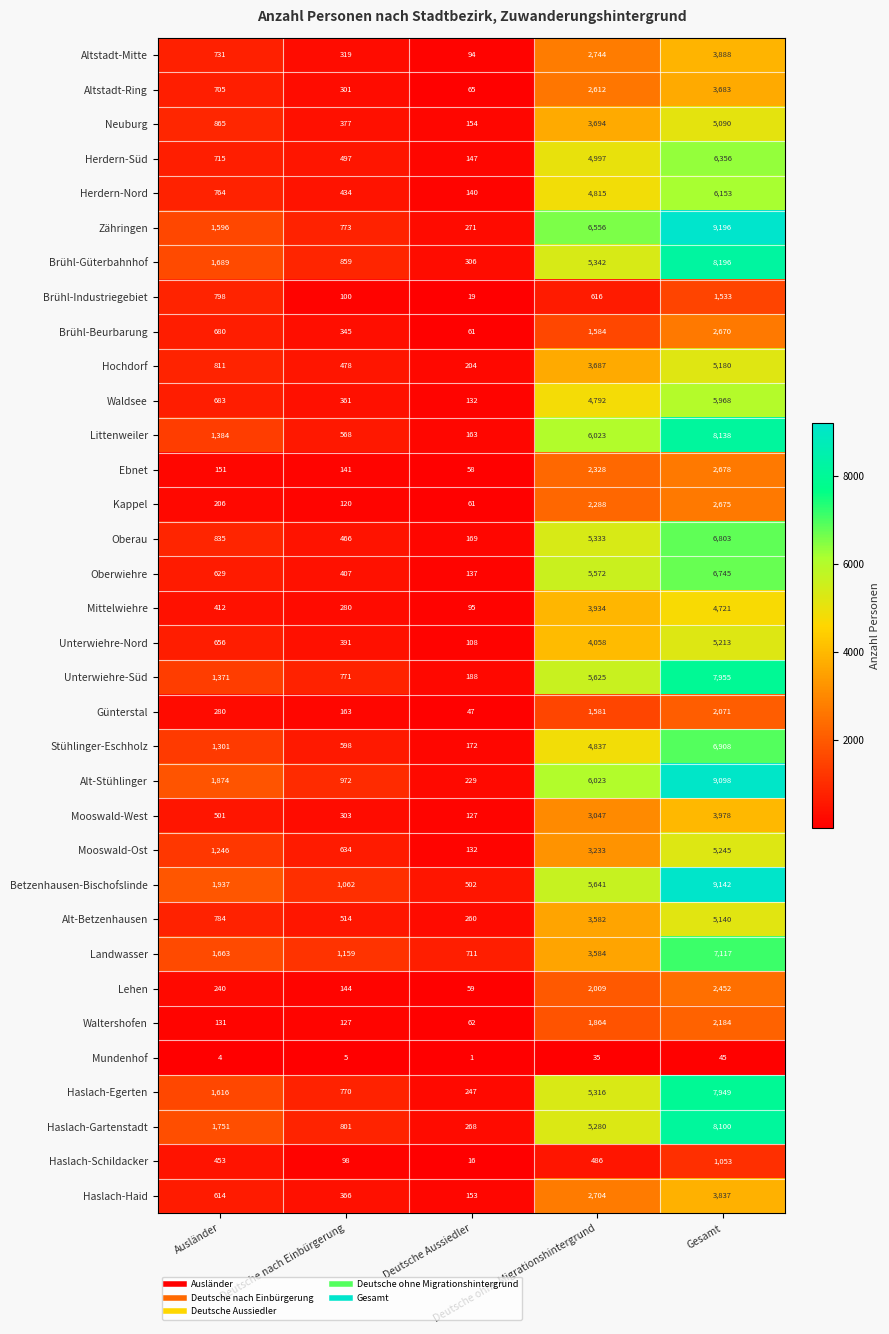

Which series has the largest range (max minus min)?

Zähringen